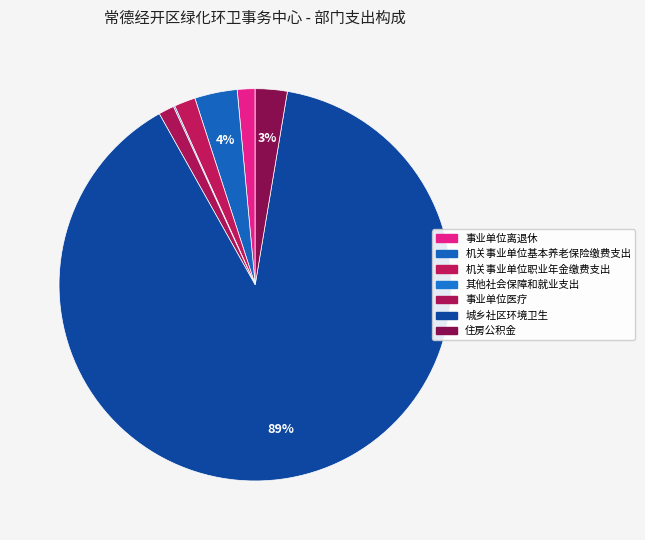

To the nearest percent, what portion does 事业单位离退休 represent?

1%